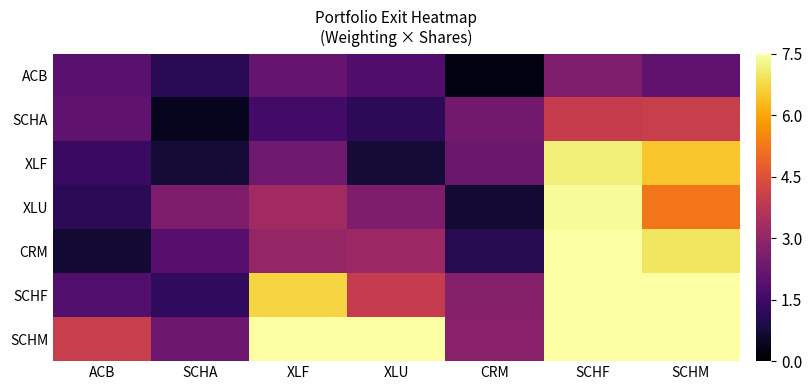

What is the spread (max minus min) of values at XLF?

6.0